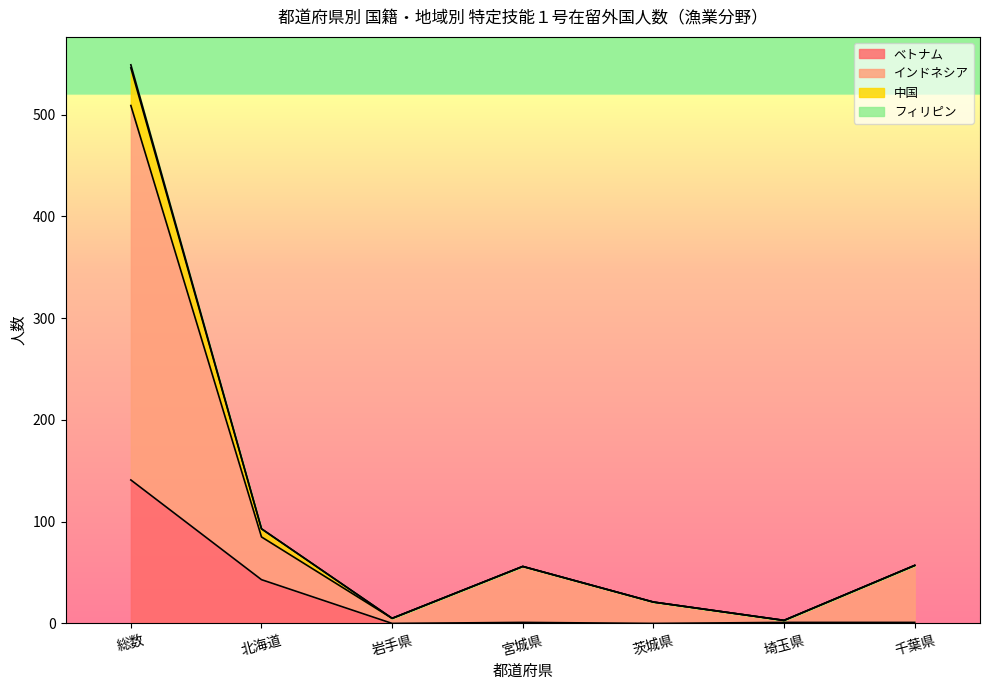

What is the difference between the highest and lowest values at 北海道?

50